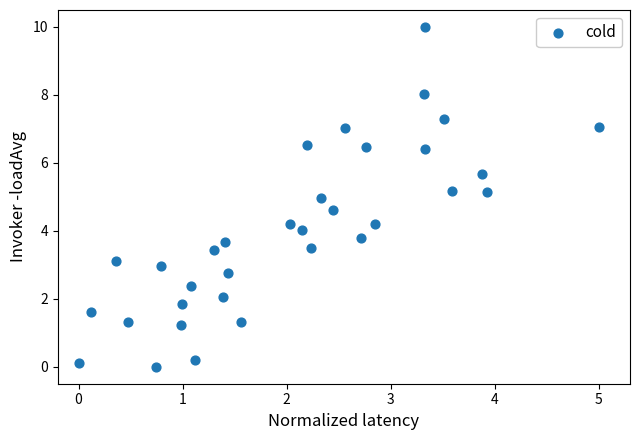

What is the range of X values (max minus min)?

5.0